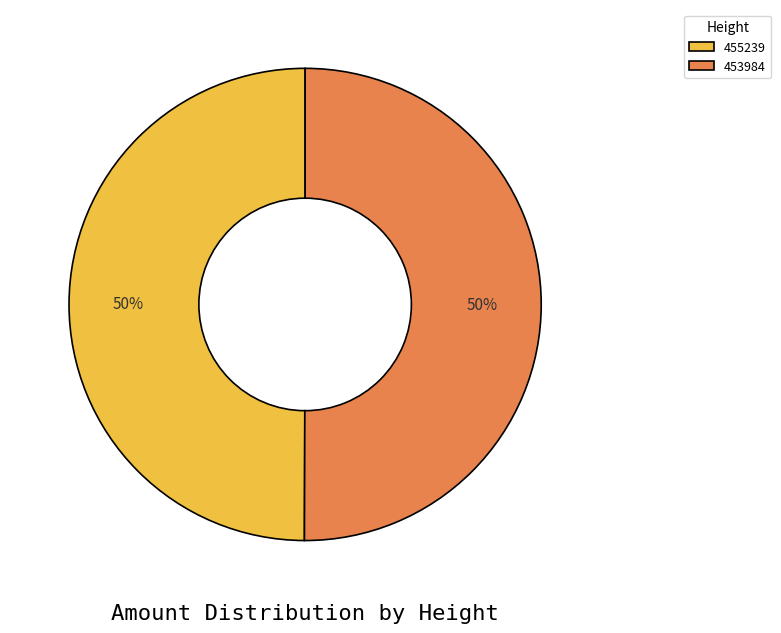

Is the sum of 455239 and 453984 greater than half?

Yes